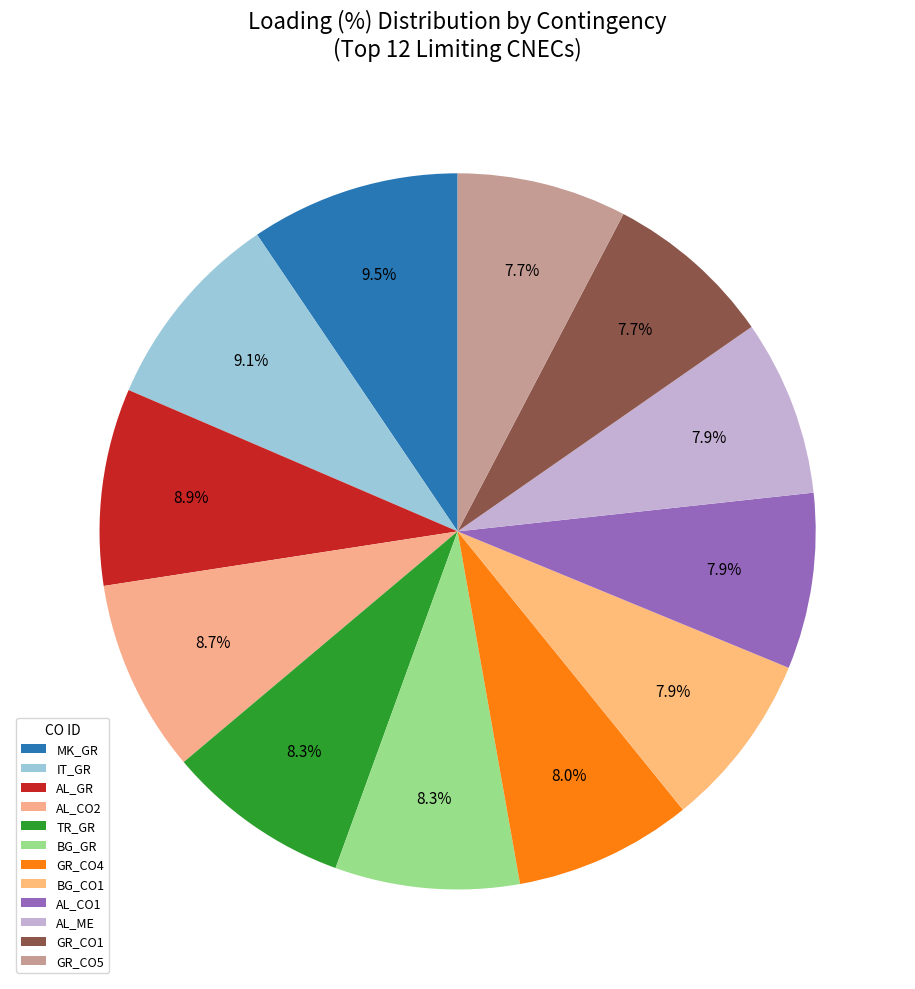

Count the number of slices in the pie.

12